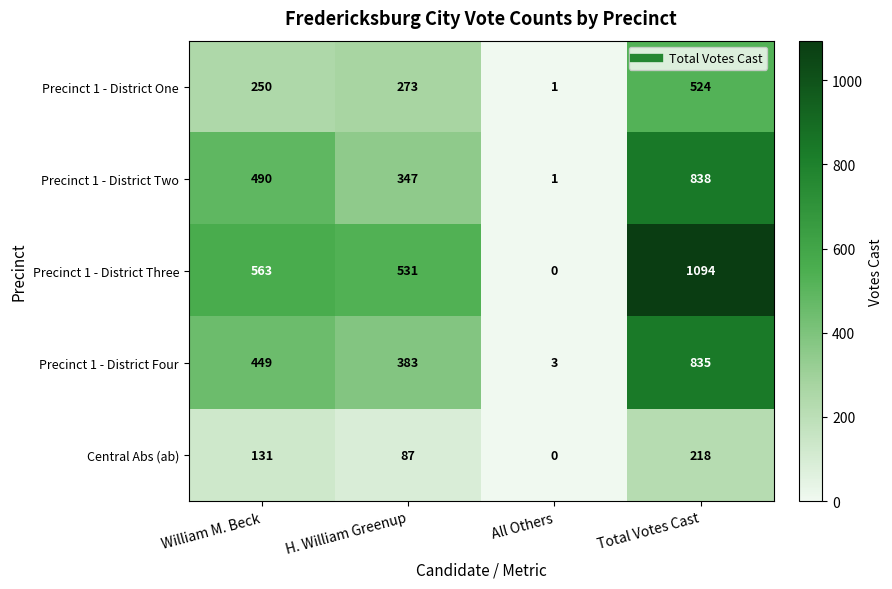

What is the difference between the second highest and second lowest values in the Central Abs (ab) series?

44